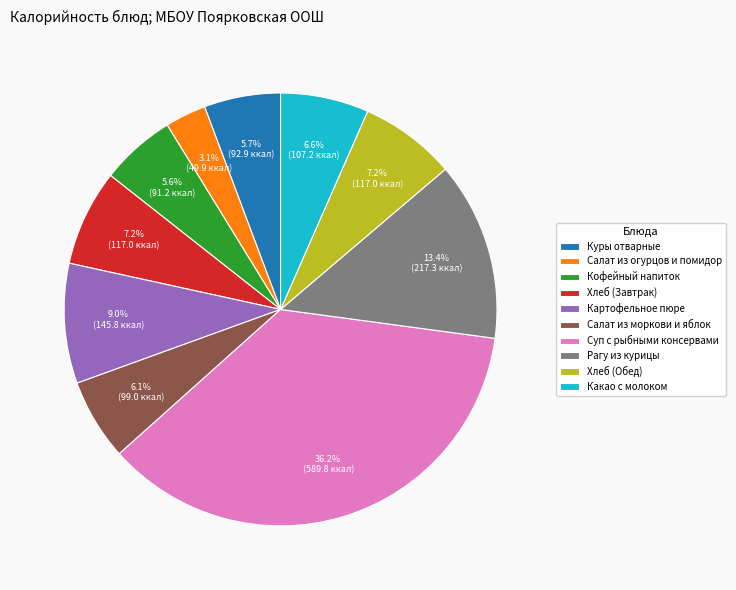

Approximately how many times larger is the value at Куры отварные compared to Картофельное пюре?

0.6